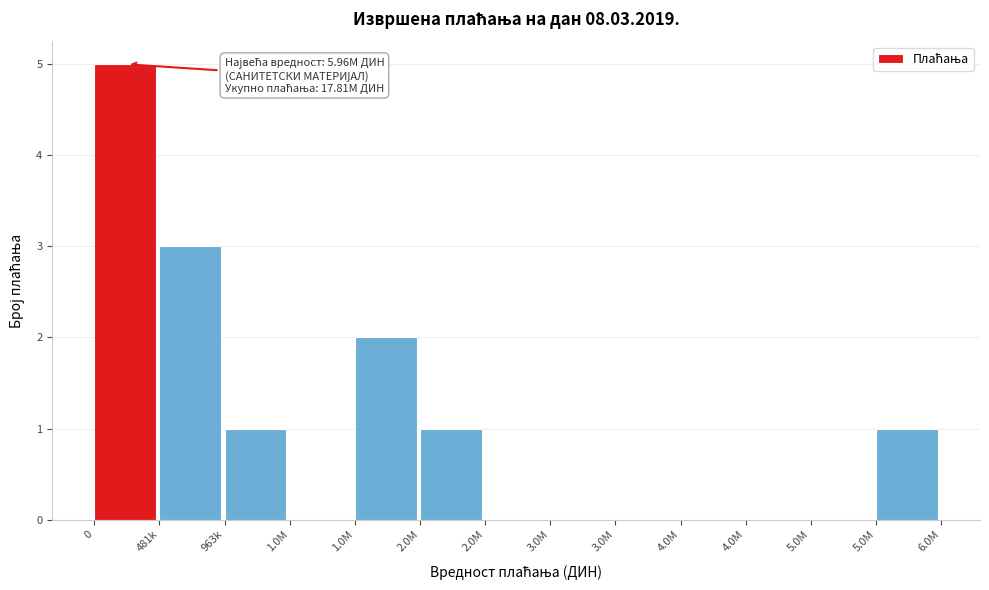

Count the number of data series in this chart.

1